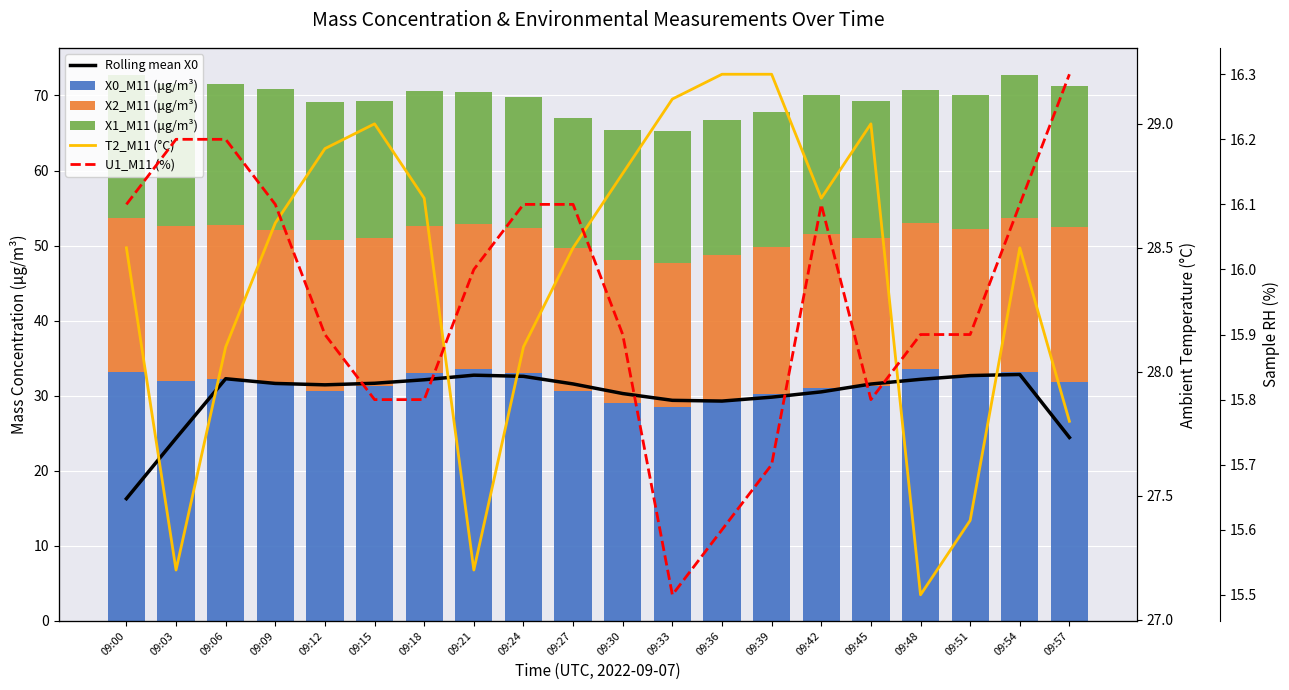

At which label does T2_M11 (°C) first exceed 28?

09:00